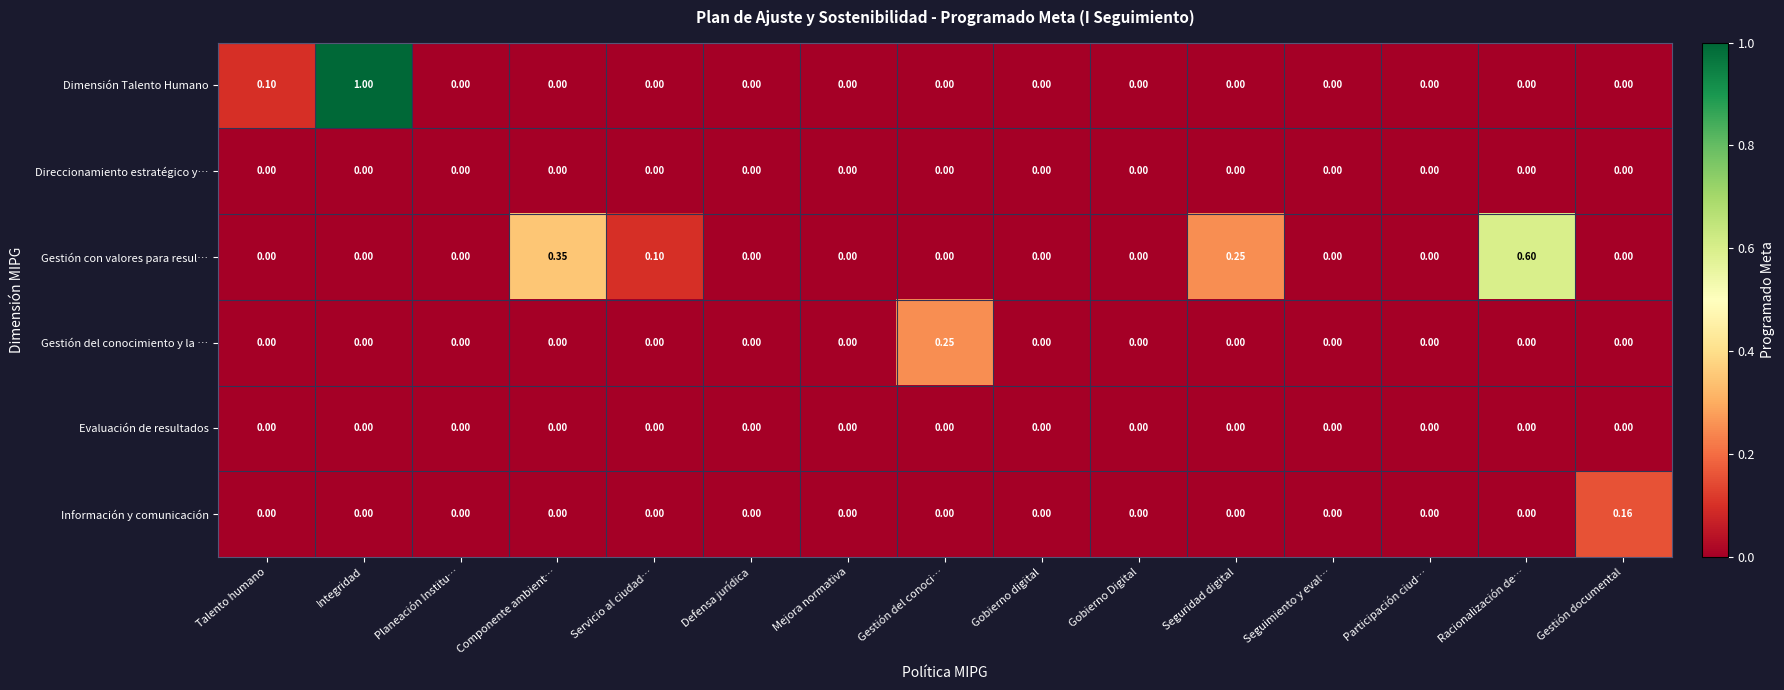

At which category is the sum across all series the highest?

Integridad